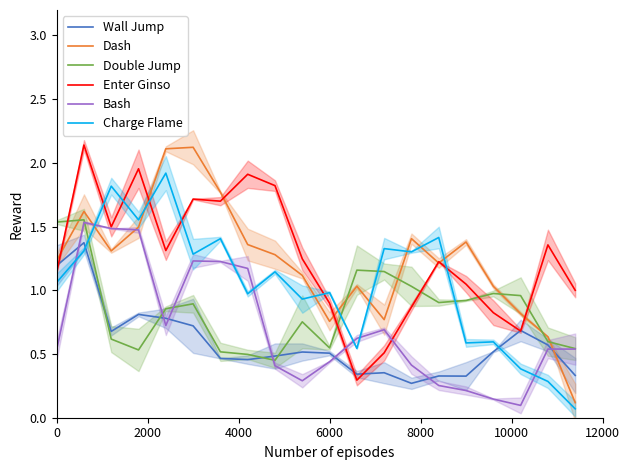

How many interior local valleys does the Enter Ginso series have?

5